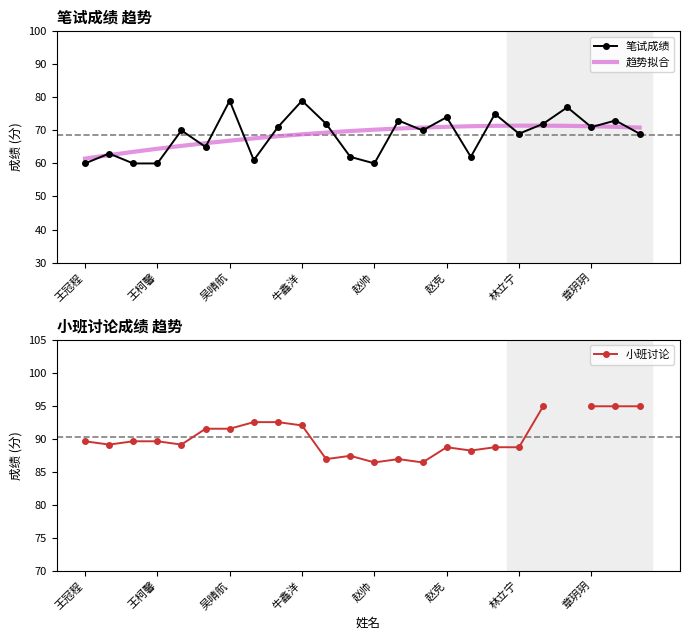

What is the minimum value for 趋势拟合?

61.5